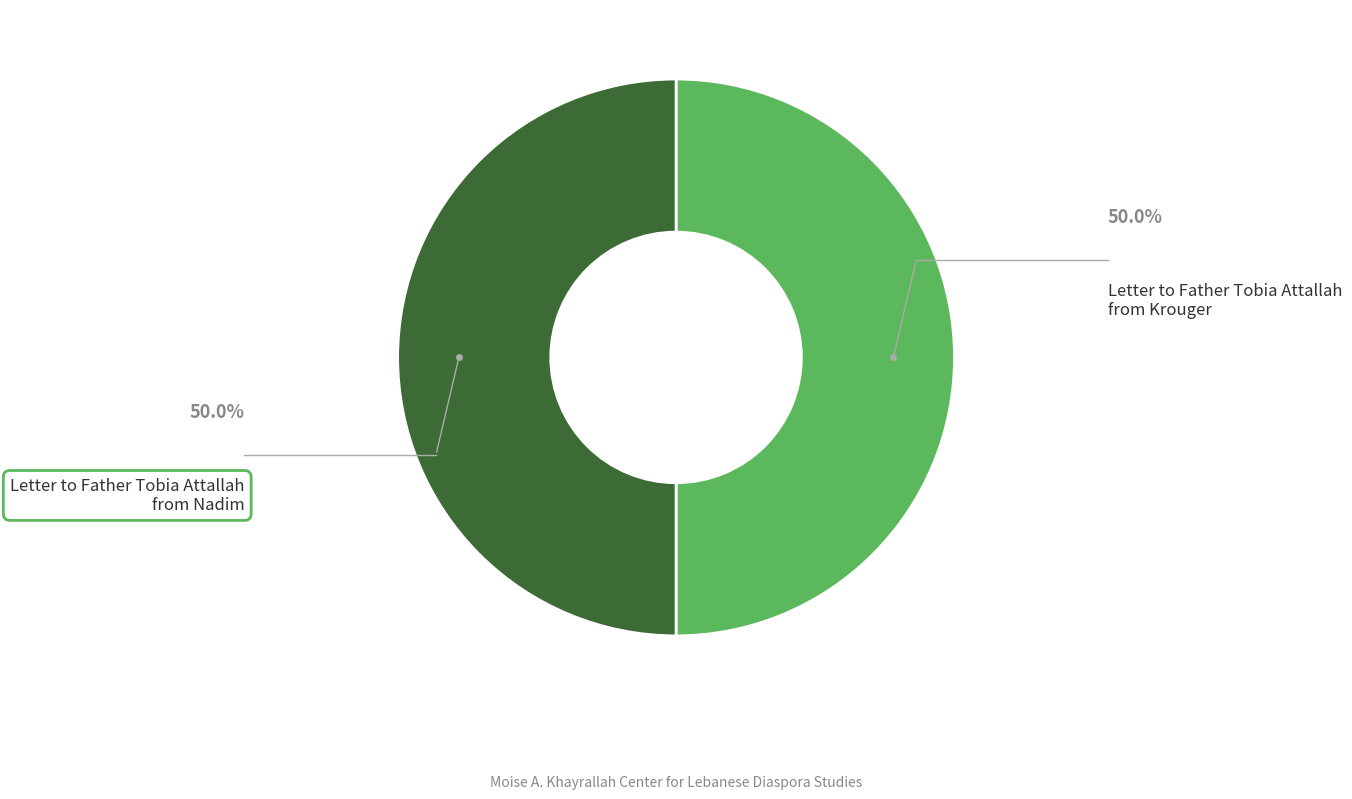

Count the number of slices in the pie.

2